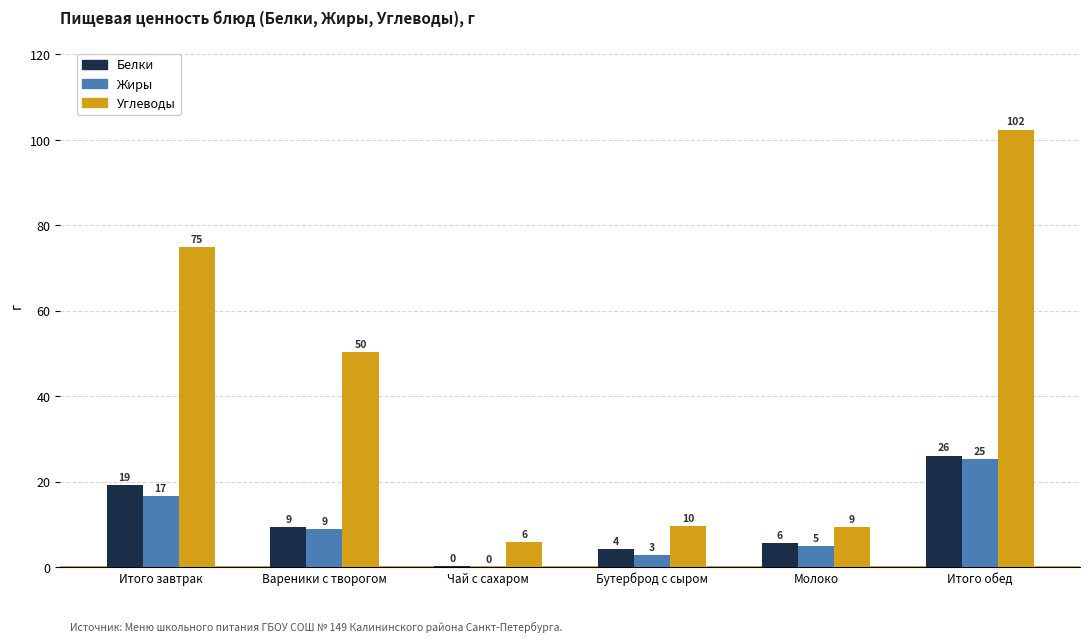

Rank the series at Молоко from highest to lowest value.

Углеводы, Белки, Жиры